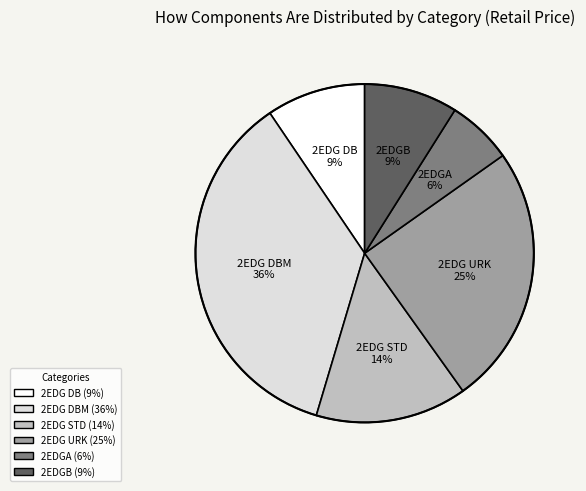

Is there any slice that represents more than half of the pie?

No